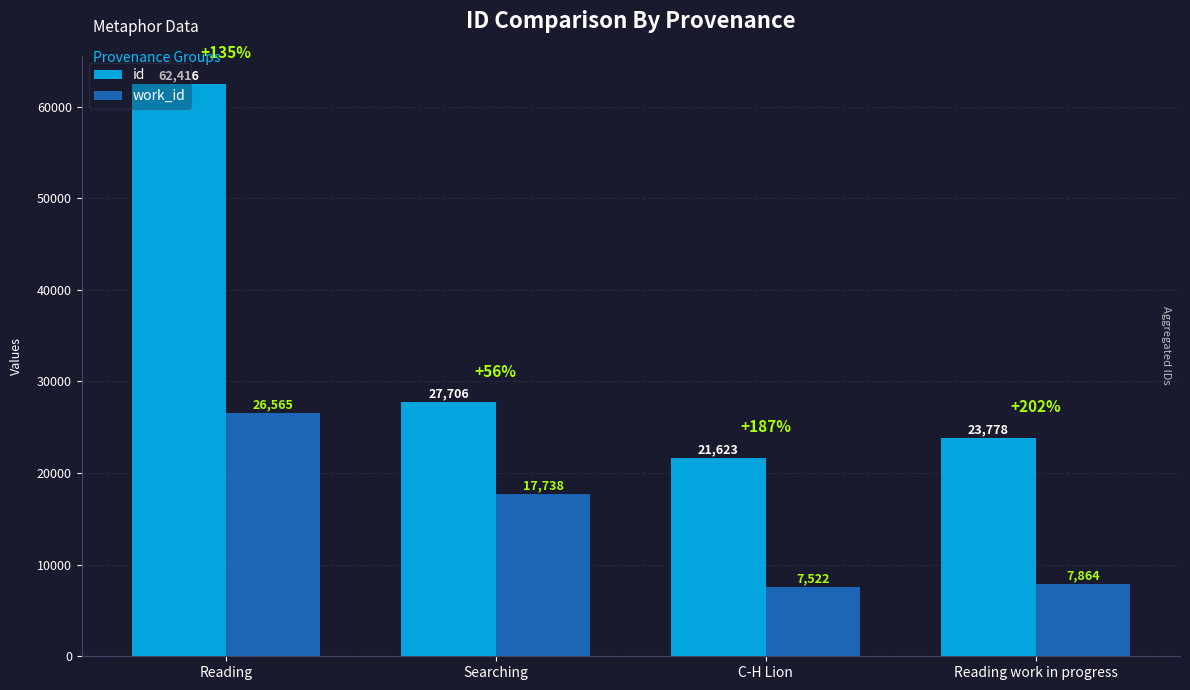

True or false: work_id has a value of 34830 at Reading.

False